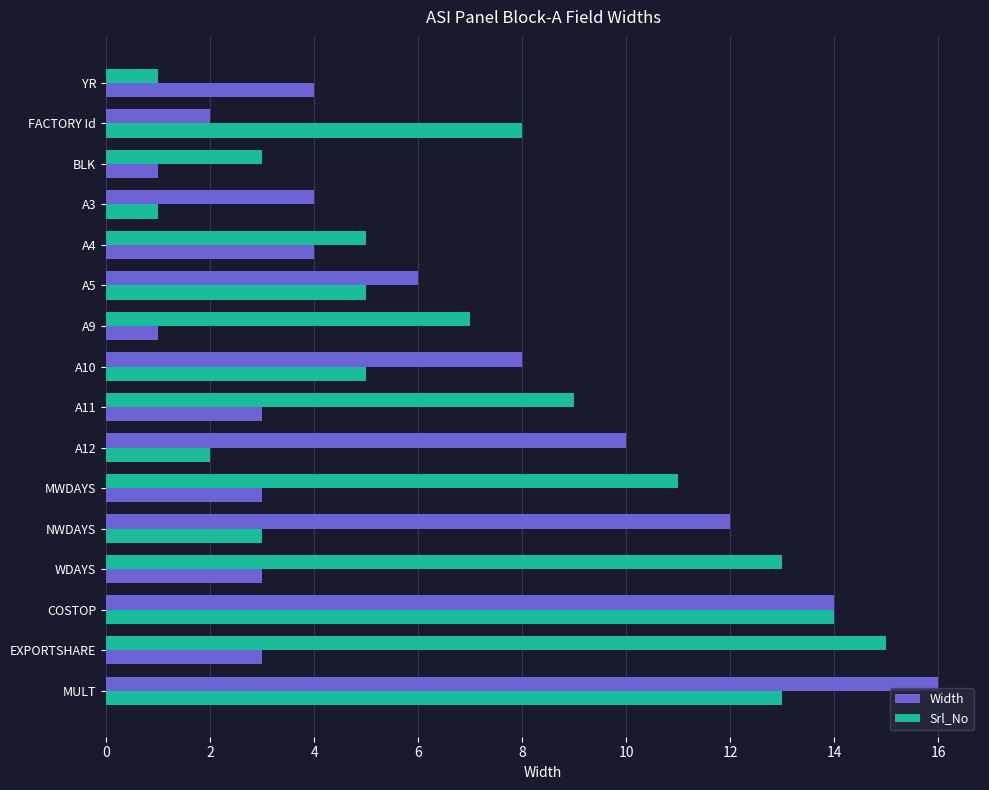

Count the number of data series in this chart.

2